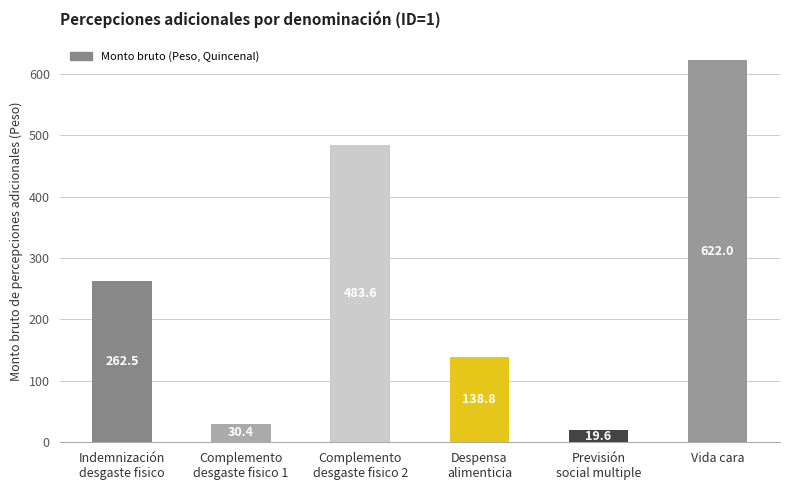

What position from the left is Vida cara?

6